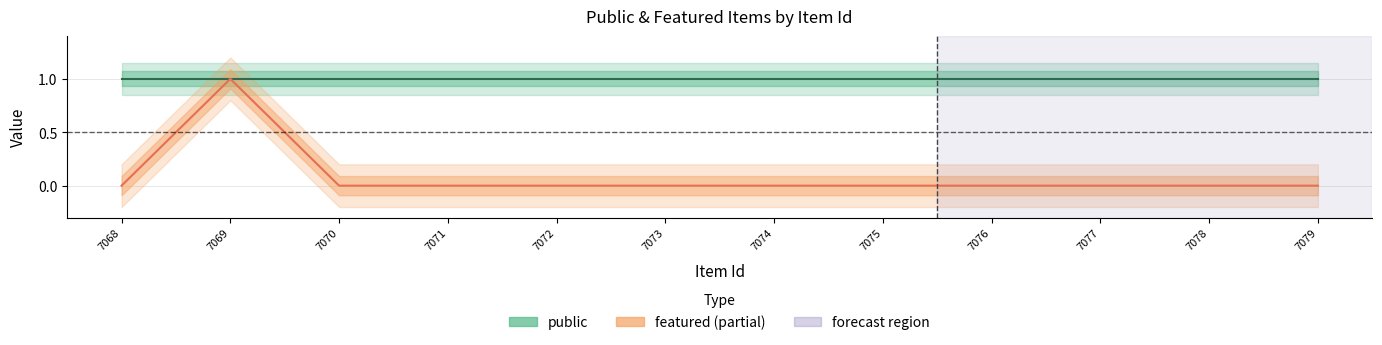

Reading left to right, list all the values displayed in this chart.

public: 1	1	1	1	1	1	1	1	1	1	1	1
featured: 0	1	0	0	0	0	0	0	0	0	0	0